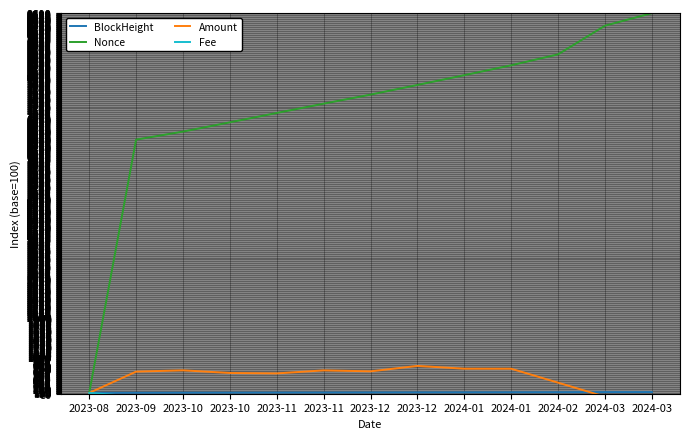

Which has a higher value, 2023-12 or 2024-02?

2024-02